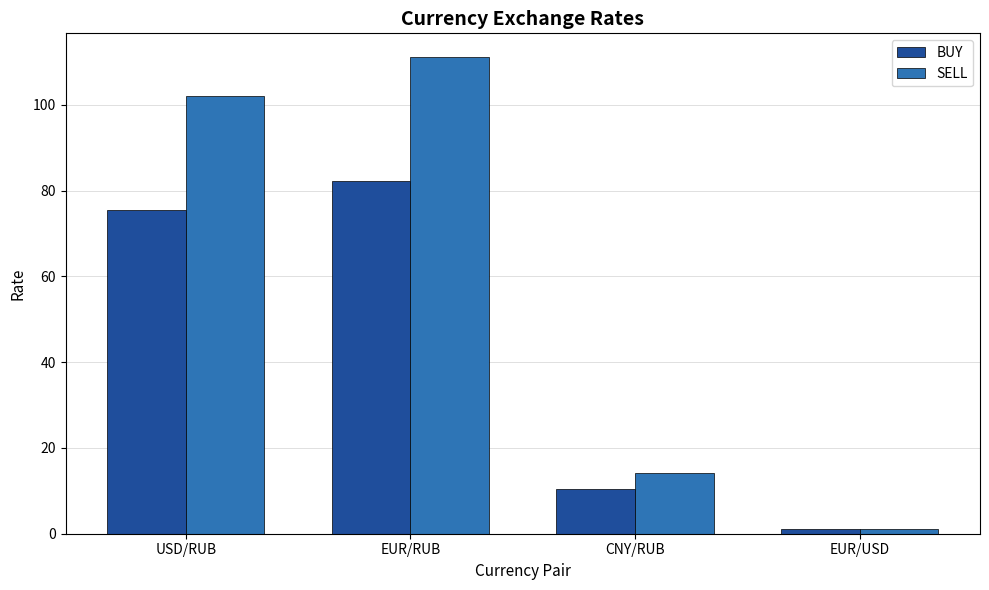

What is the maximum value for BUY?

82.1